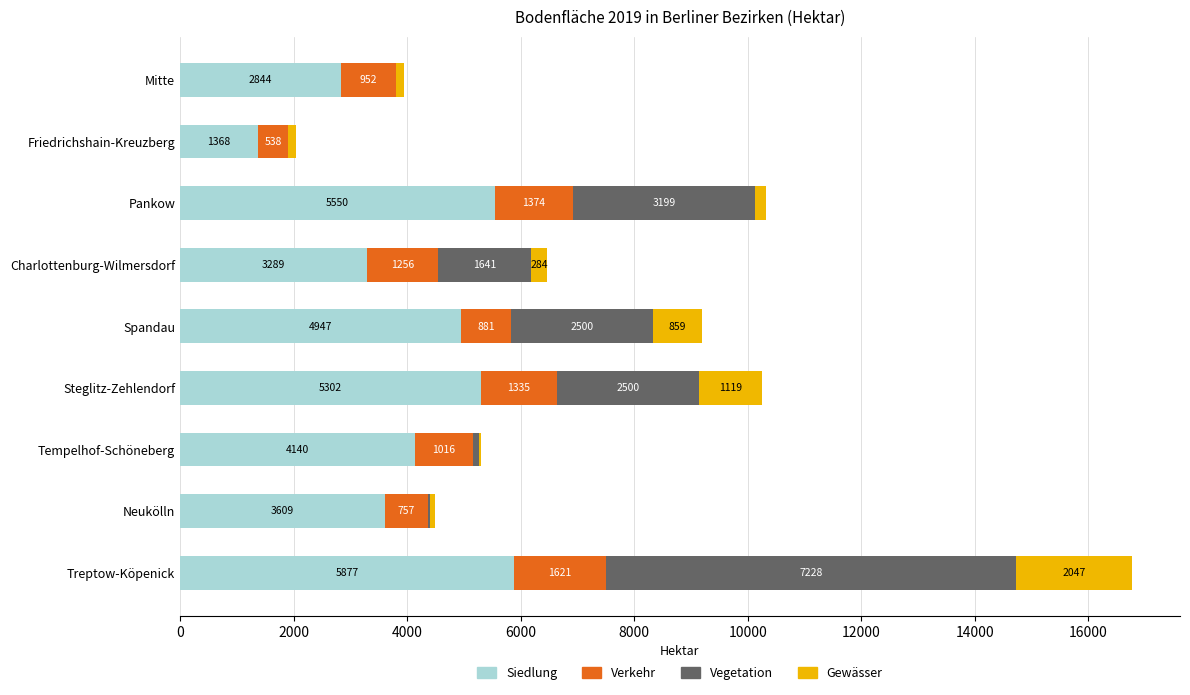

True or false: Siedlung has a value of 4947 at Spandau.

True